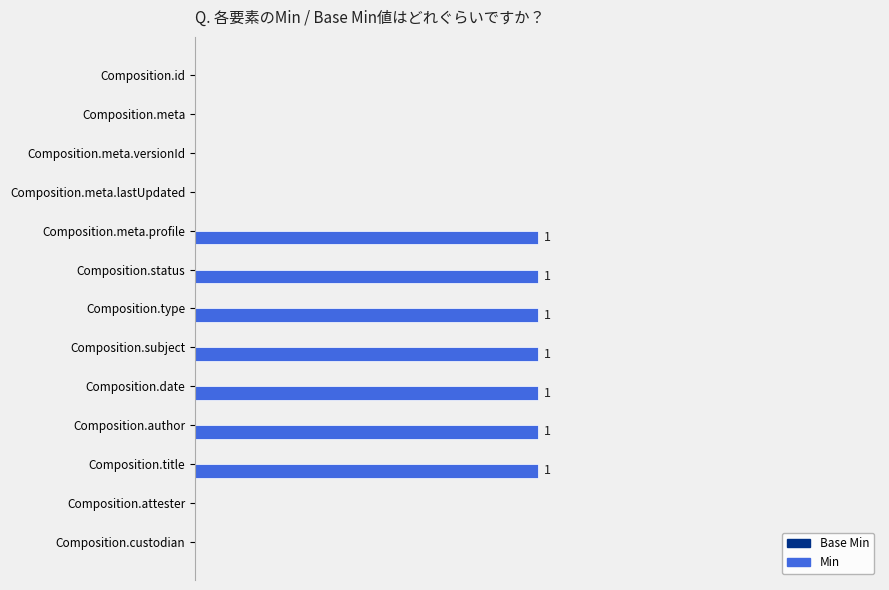

Between Composition.subject and Composition.meta, which is larger?

Composition.subject